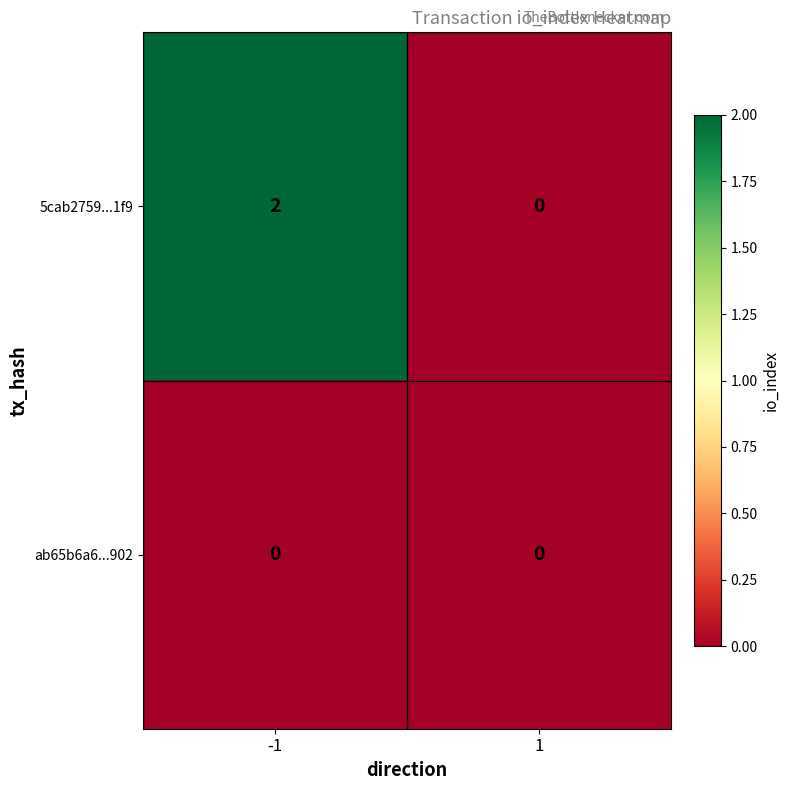

Which series changed the most between -1 and 1?

5cab2759...1f9